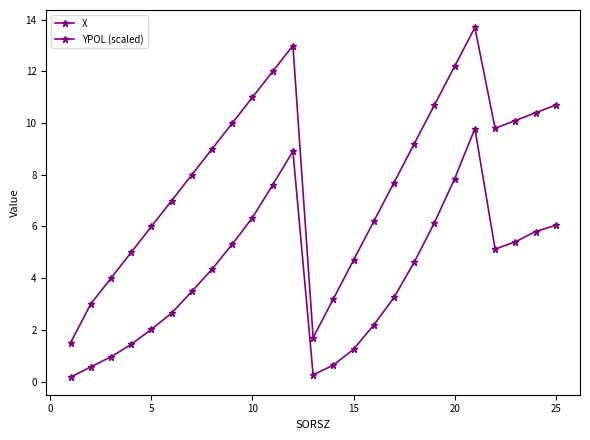

How many lines are shown in the chart?

2